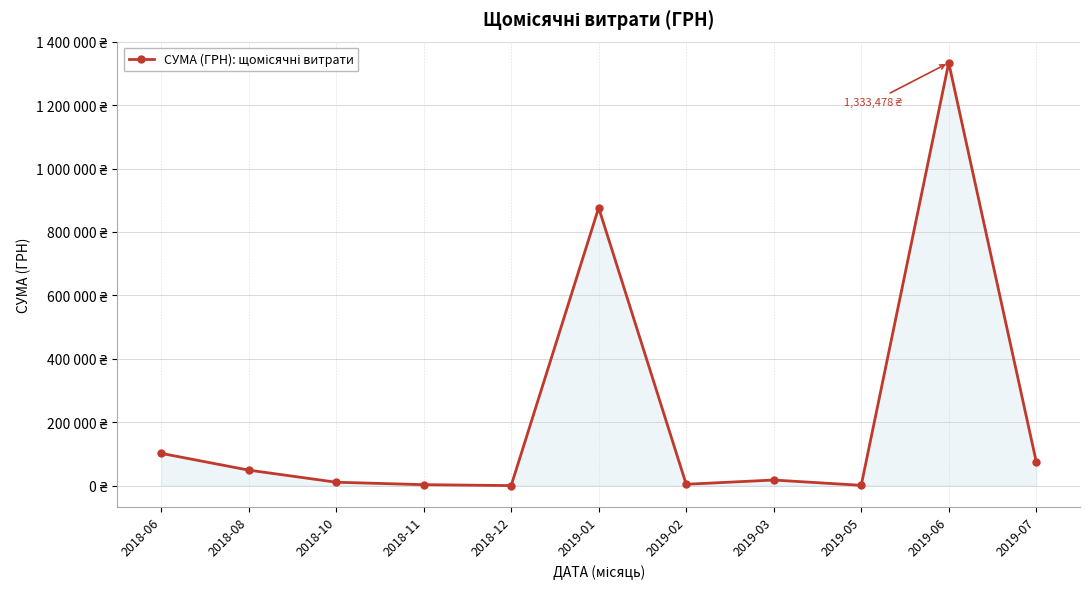

At which category does the chart reach its minimum across all series?

2018-12